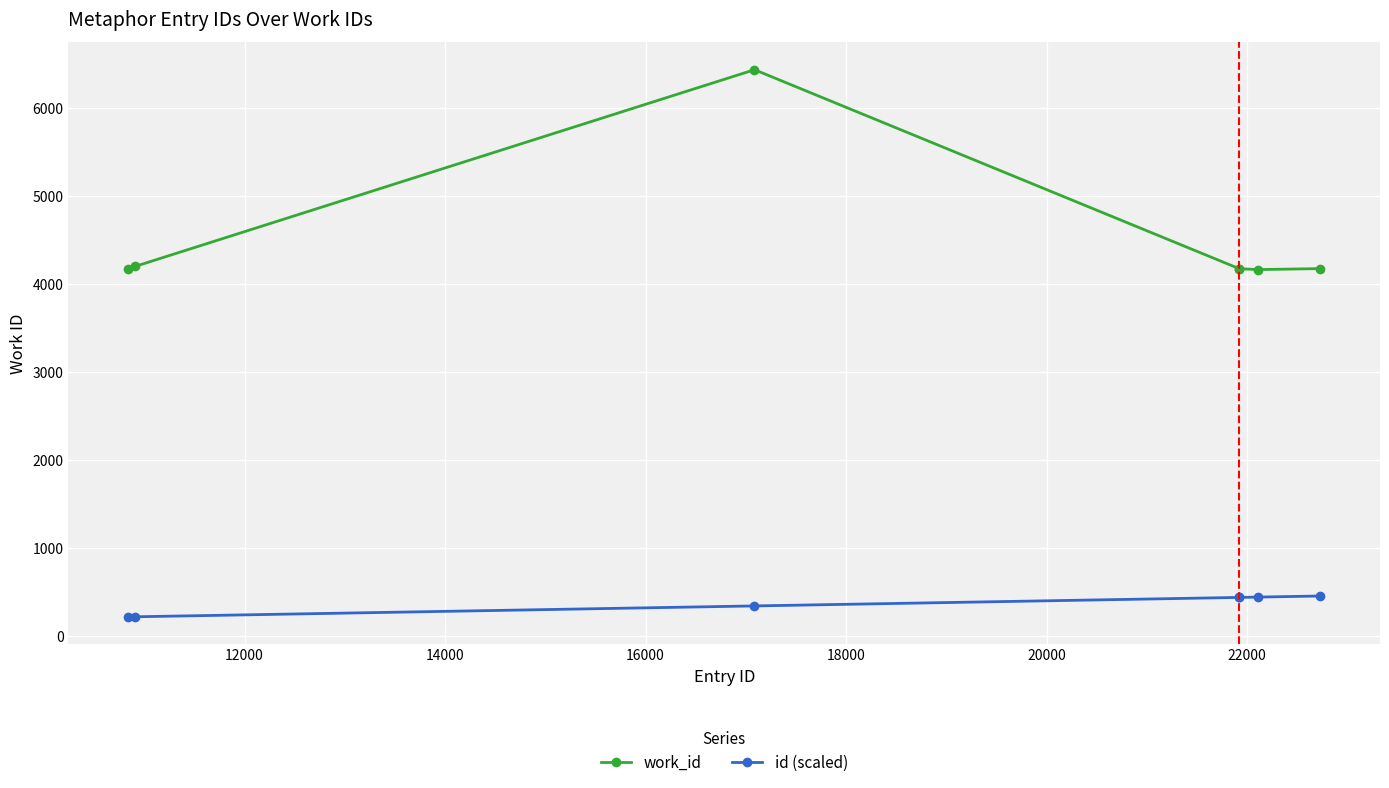

Which series has the largest total across all categories?

work_id